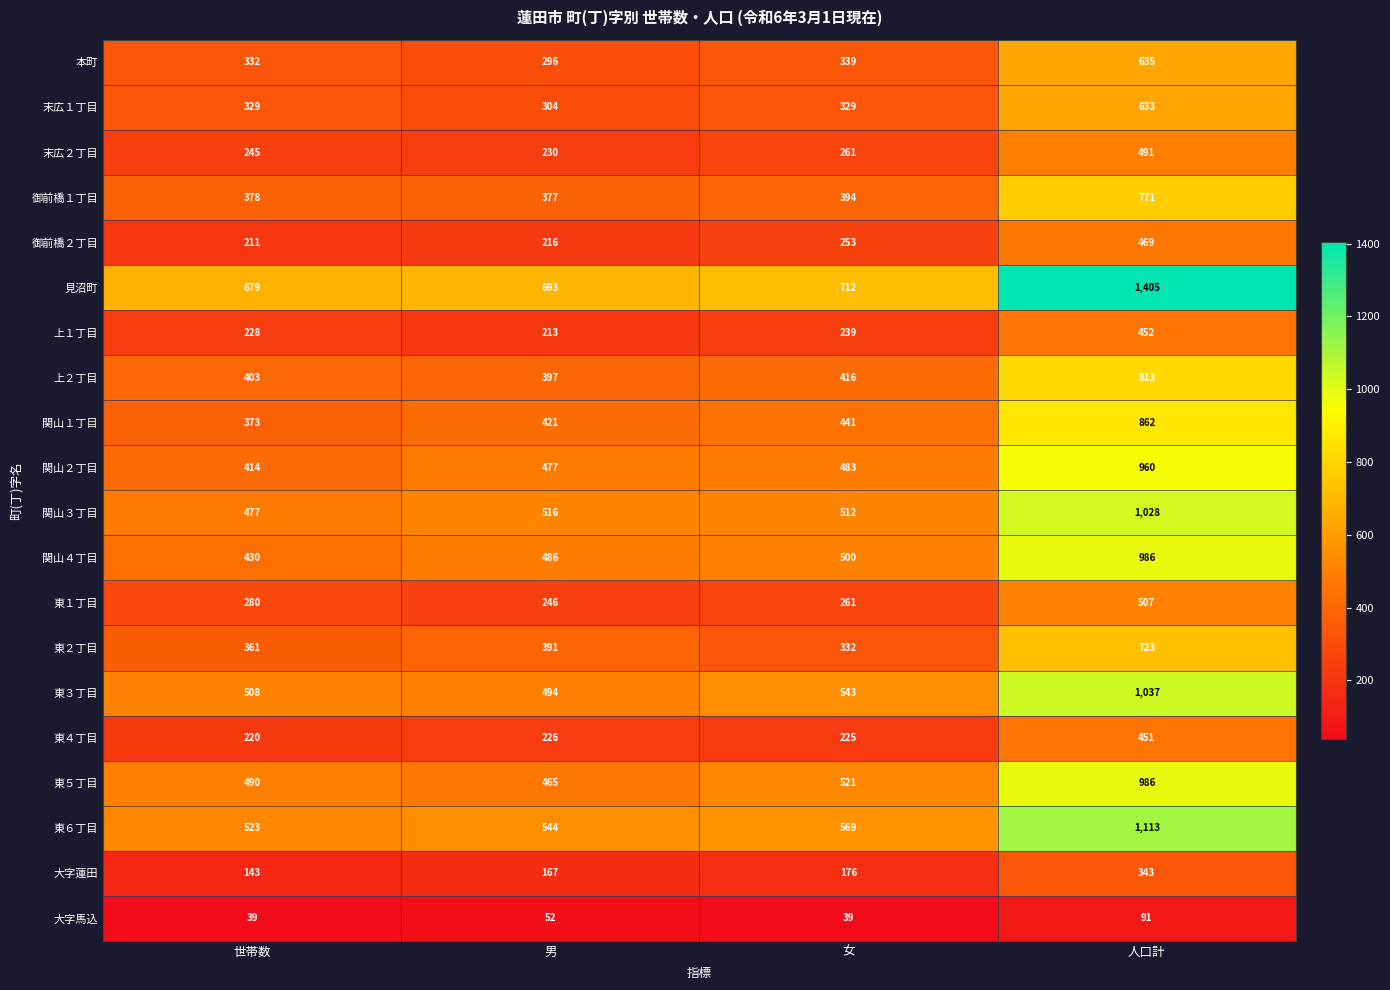

Rank the categories by 末広２丁目 value from highest to lowest.

人口計, 女, 世帯数, 男